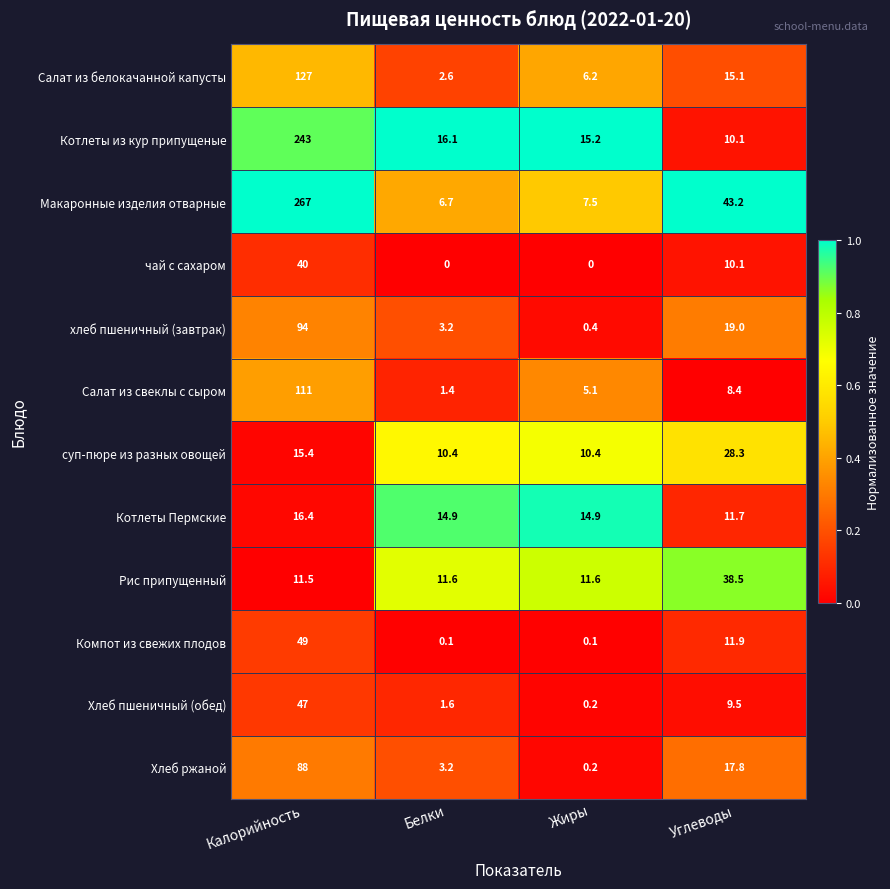

The value of Котлеты из кур припущеные at Калорийность is 325.0. True or false?

False